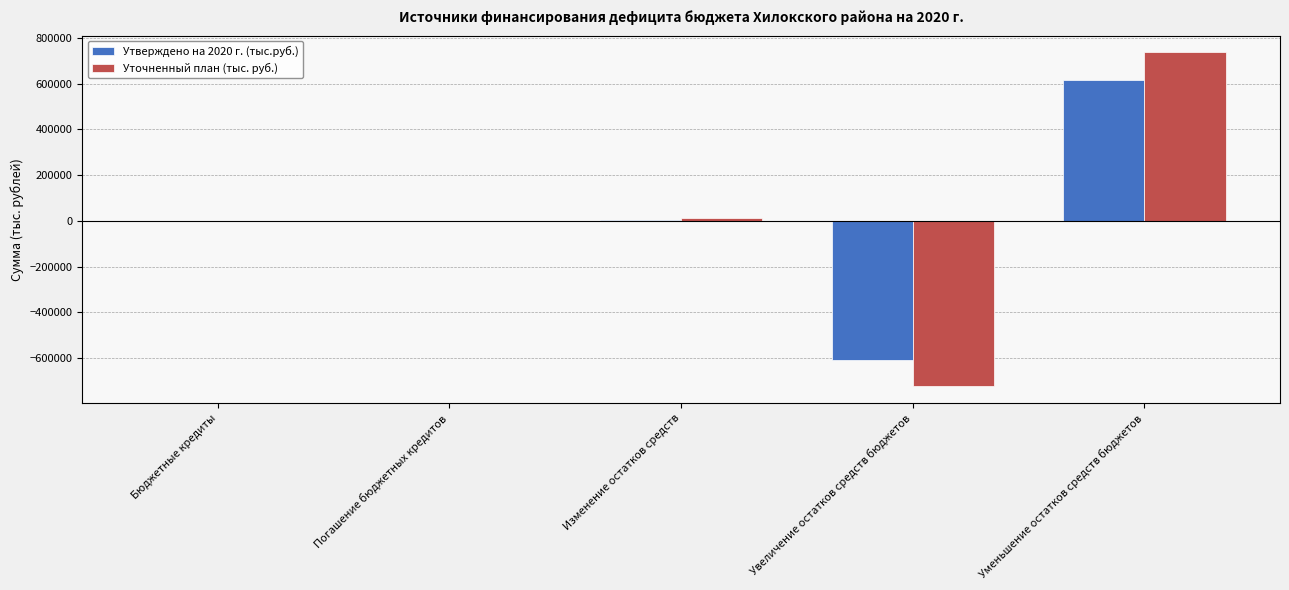

How many data points in Уточненный план (тыс. руб.) are above -806?

2